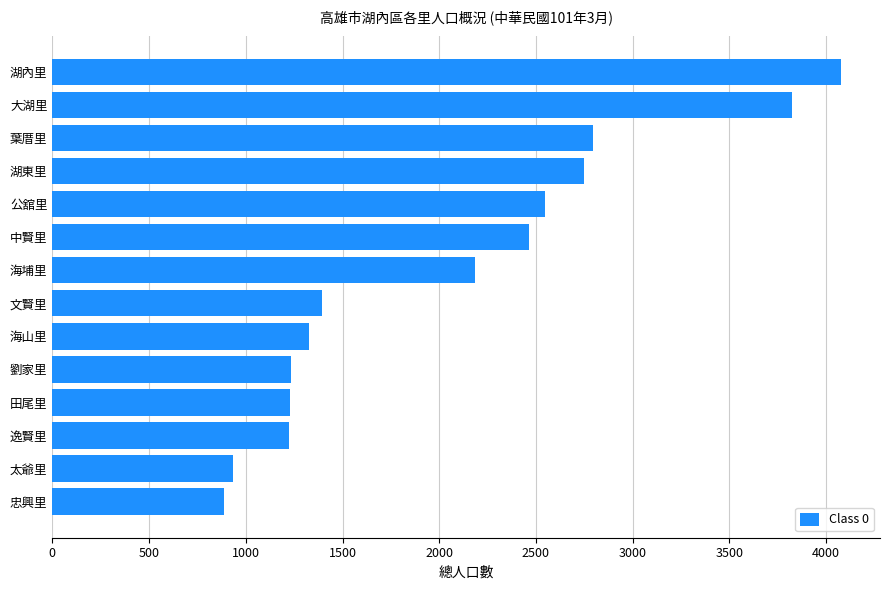

Which label corresponds to the largest value in the chart?

湖內里